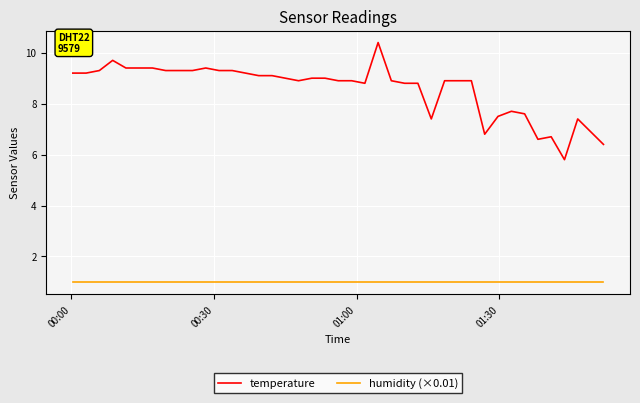

Which series has the largest range (max minus min)?

temperature